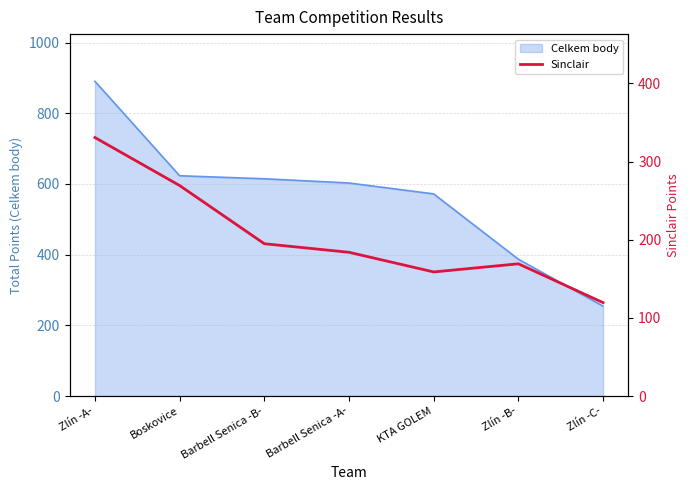

Read the Celkem body value at KTA GOLEM.

572.0